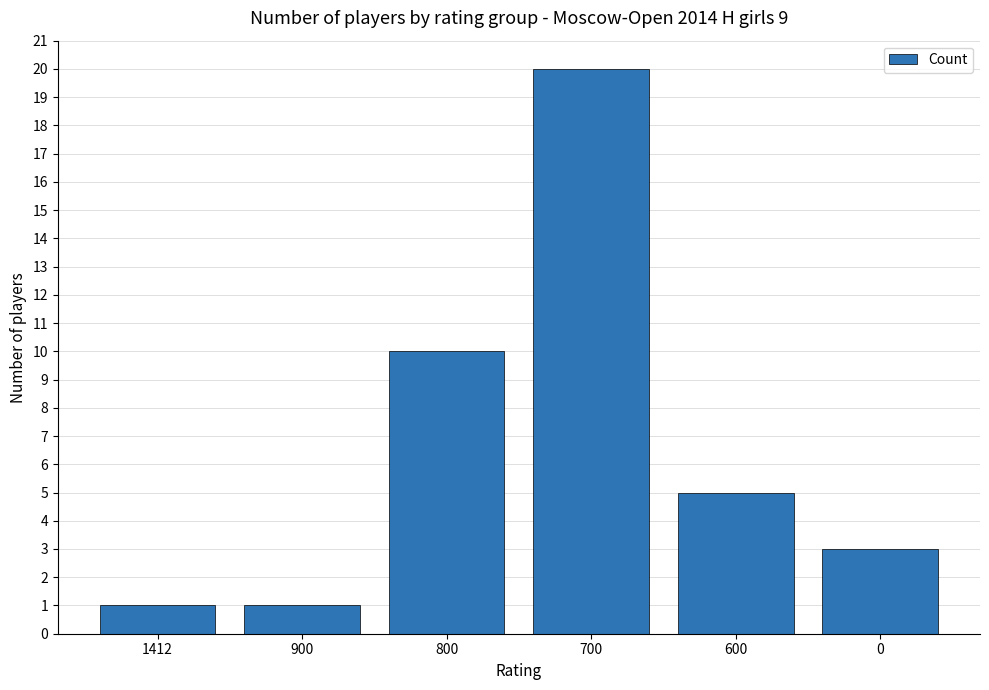

What is the sum of the values at 700 and 900?

21